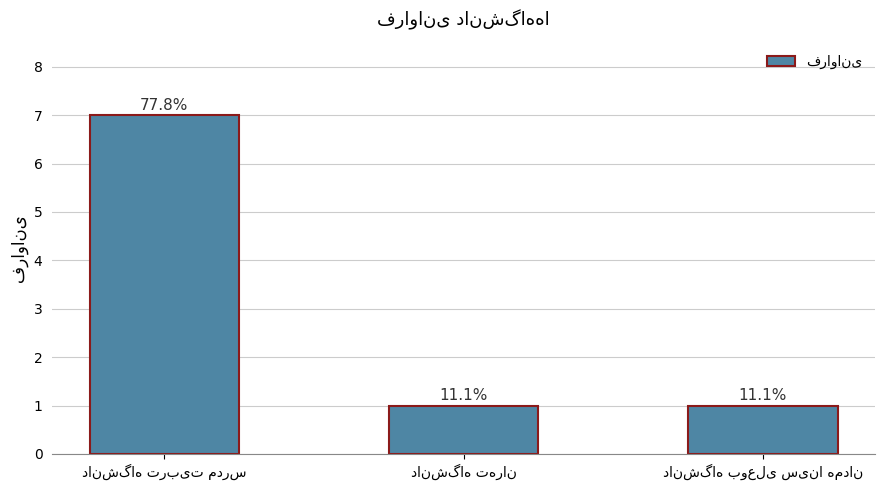

Are the bars grouped side by side (vs. stacked)?

No